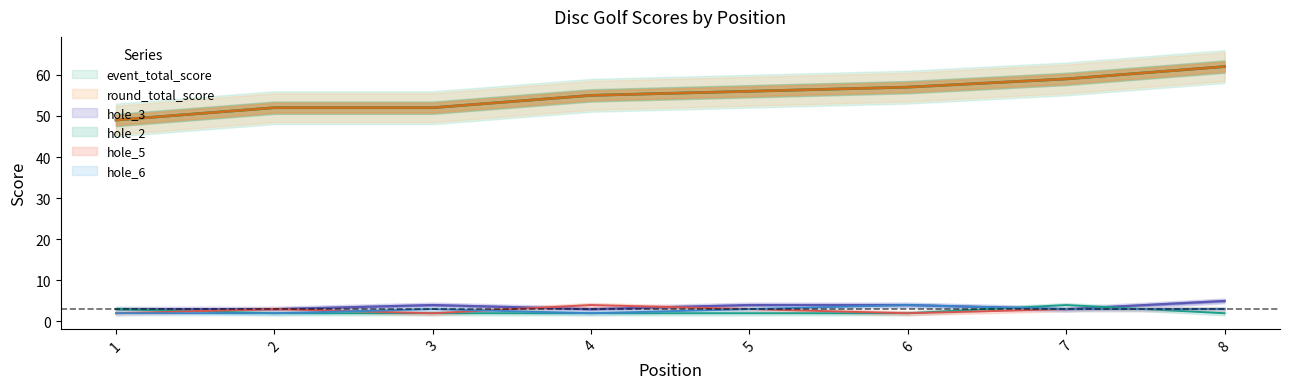

What is the difference between the event_total_score values at 5 and 7?

3